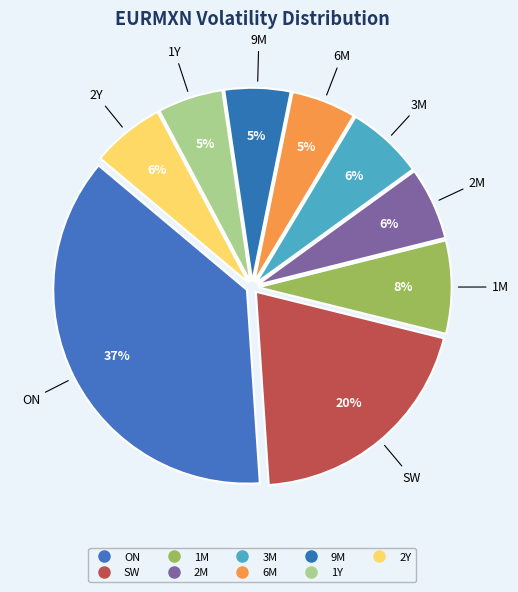

Count the number of slices in the pie.

9